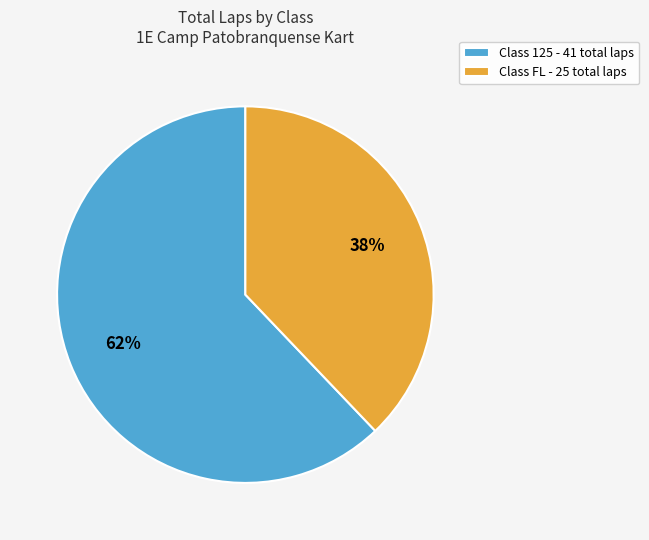

What is the ratio of the value at Class FL - 25 total laps to the value at Class 125 - 41 total laps?

0.6